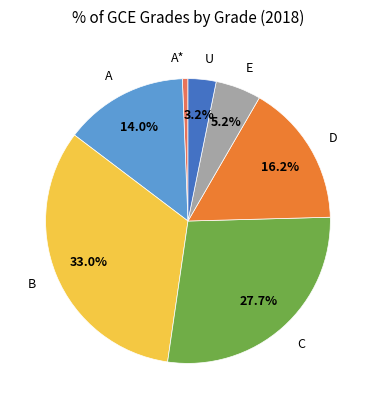

How much of the chart is everything except U?

96.8%